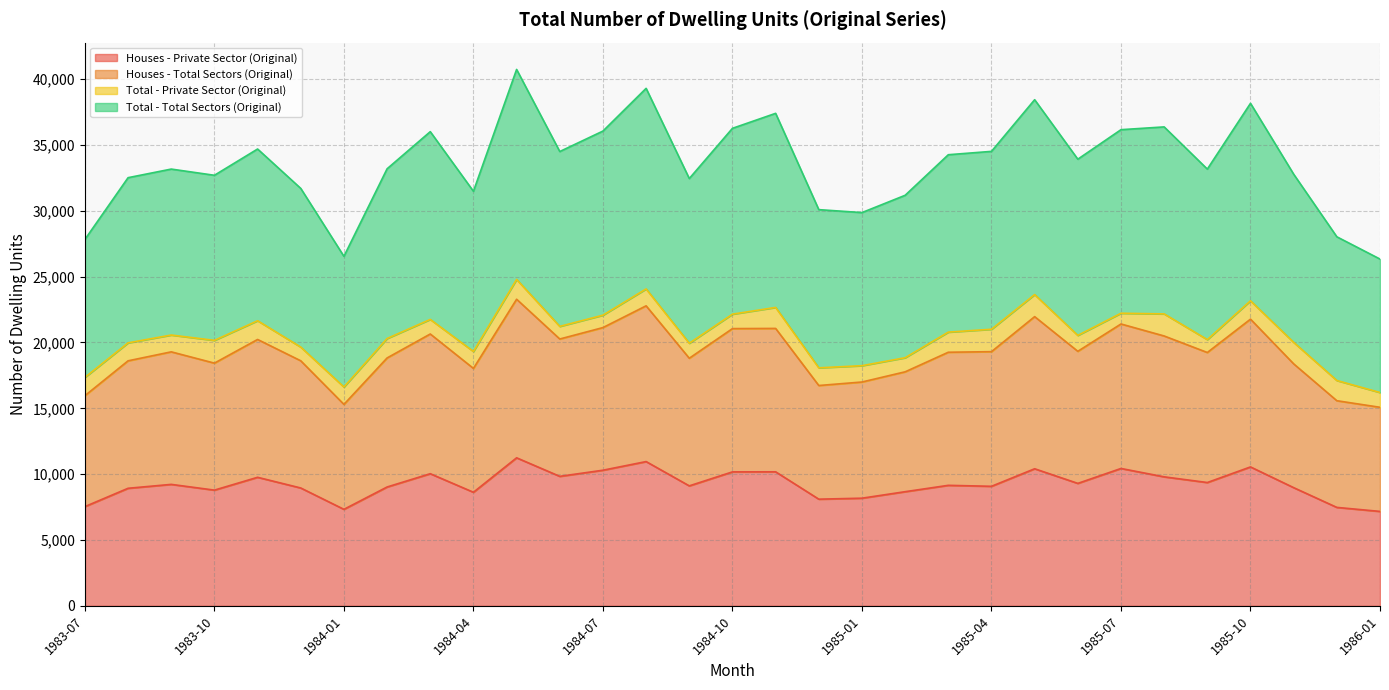

Does the chart have visible grid lines?

Yes